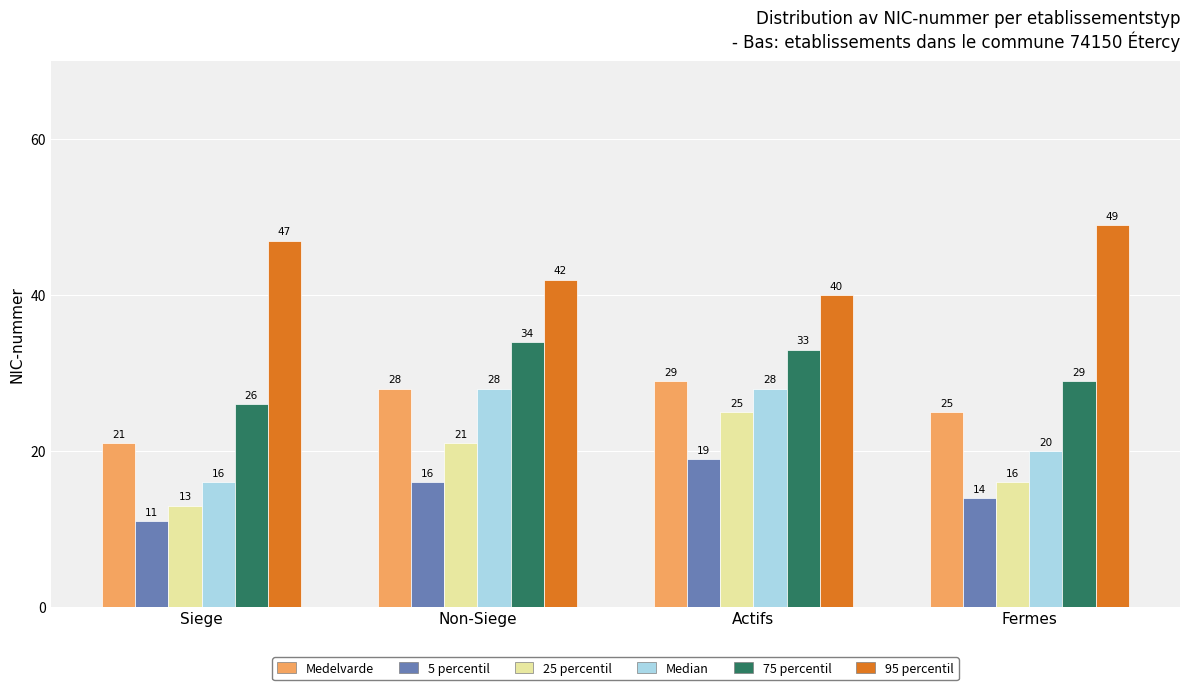

Reading left to right, what are all the values shown in this chart?

Medelvarde: 21	28	29	25
5 percentil: 11	16	19	14
25 percentil: 13	21	25	16
Median: 16	28	28	20
75 percentil: 26	34	33	29
95 percentil: 47	42	40	49